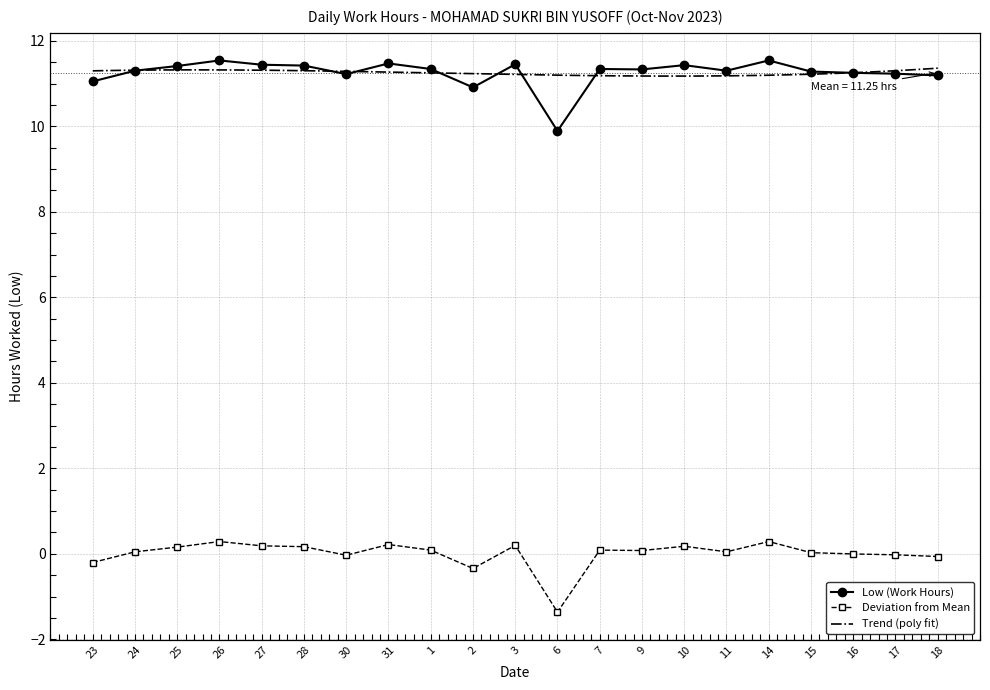

Is this an area chart (filled region under the line)?

No